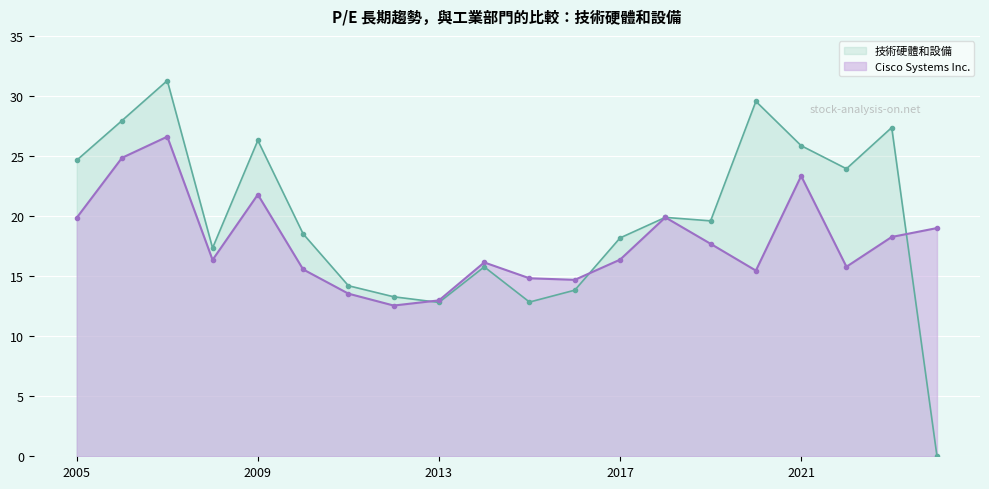

Which series has the largest total across all categories?

技術硬體和設備